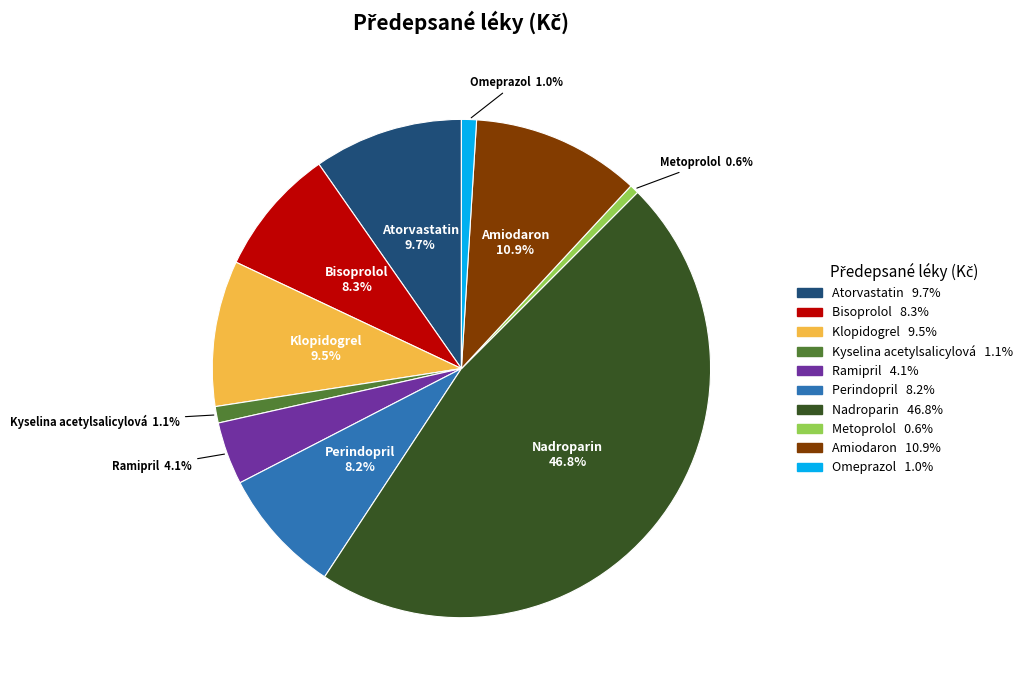

What is the ratio of the value at Klopidogrel to the value at Perindopril?

1.2